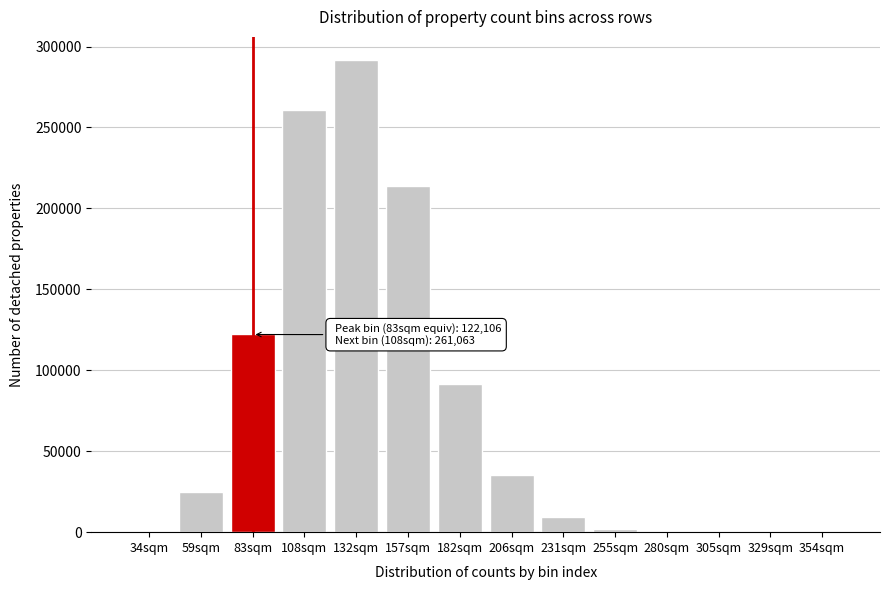

At which category does the chart reach its peak across all series?

132sqm